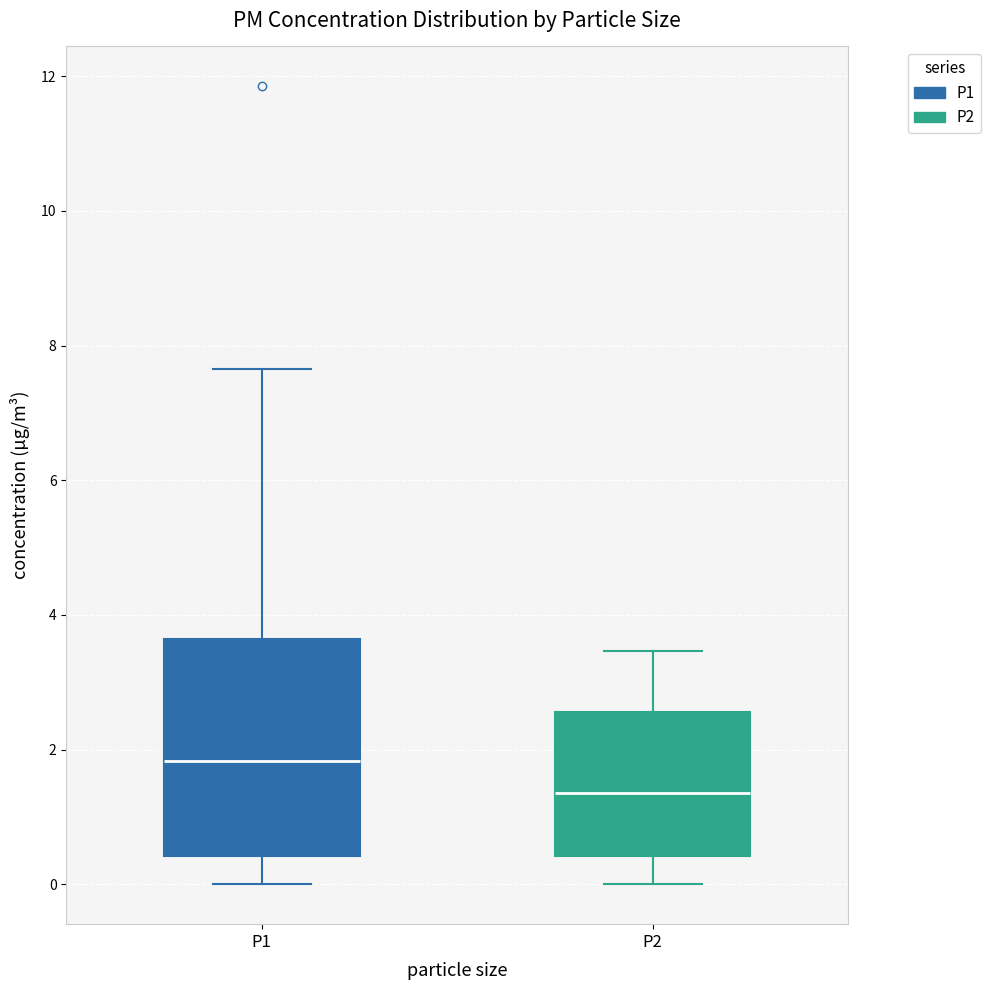

Which box has the highest median line?

P1